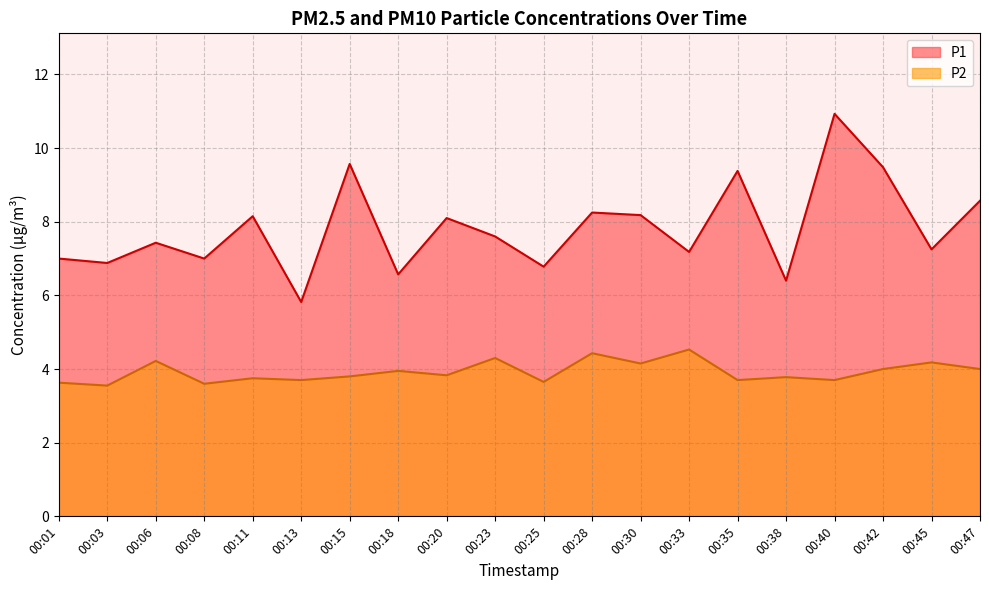

At which label does P1 reach its minimum?

00:13